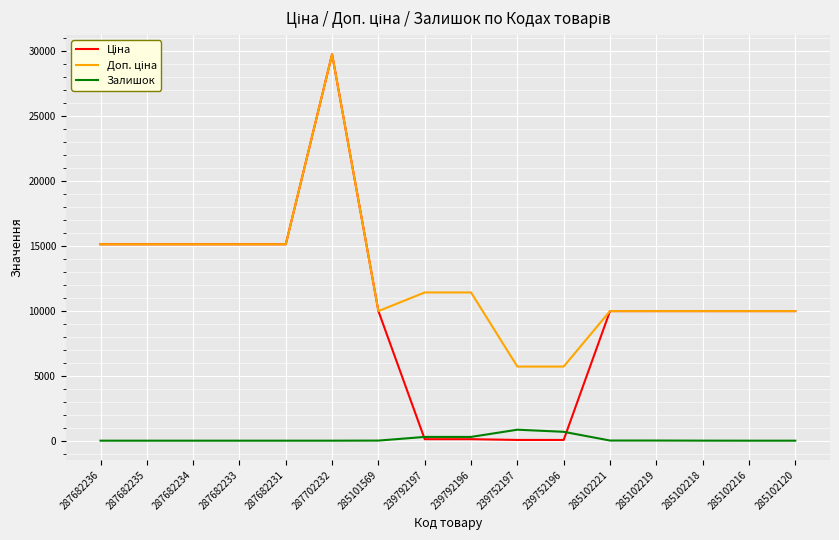

At which category is the sum across all series the highest?

287702232